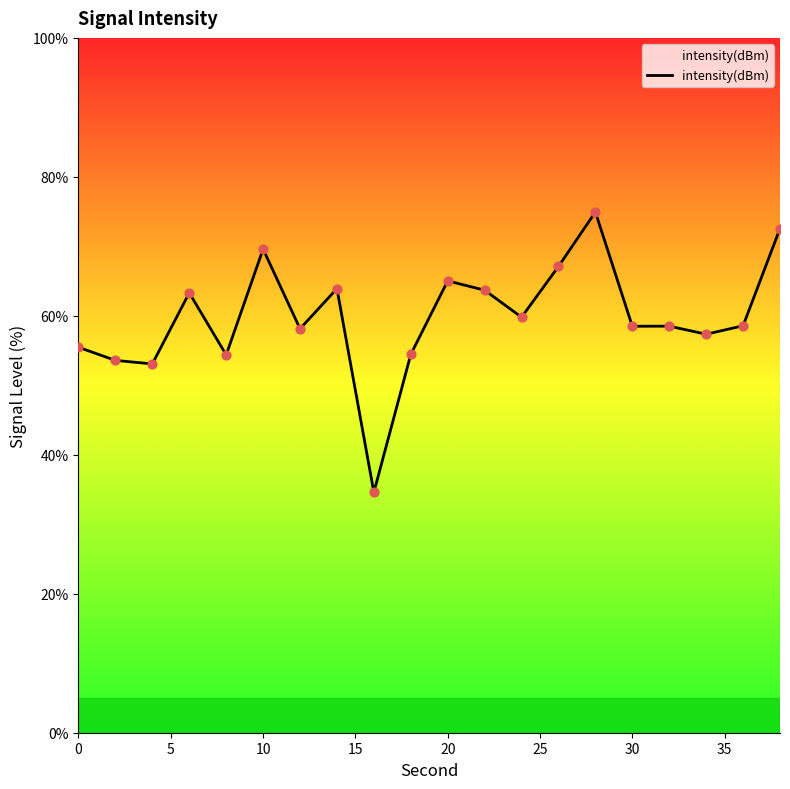

What is the difference between the maximum and minimum values?

40.3